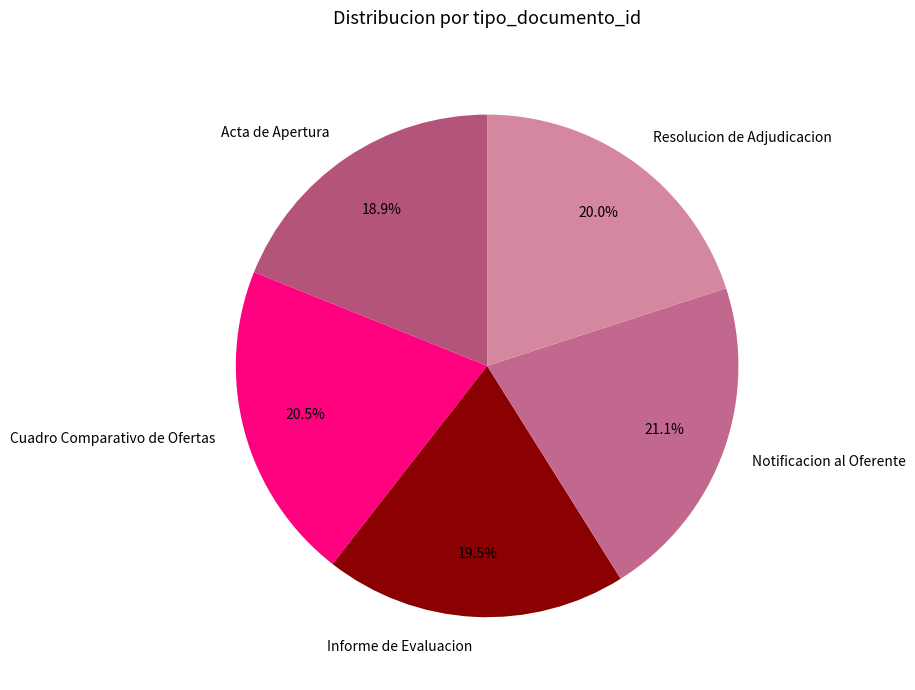

The Notificacion al Oferente slice represents 21% of the pie. True or false?

True